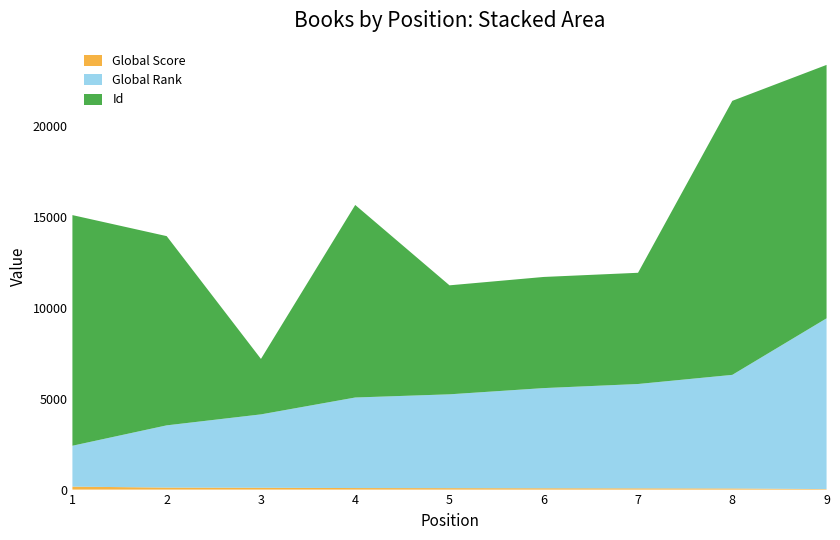

Reading right to left, transcribe all the data shown in this chart.

Global Score: 9=27	8=63	7=69	6=73	5=79	4=84	3=101	2=110	1=162
Global Rank: 9=9382	8=6240	7=5732	6=5503	5=5155	4=4975	3=4031	2=3419	1=2247
Id: 9=13923	8=15054	7=6110	6=6106	5=5988	4=10578	3=3047	2=10396	1=12671